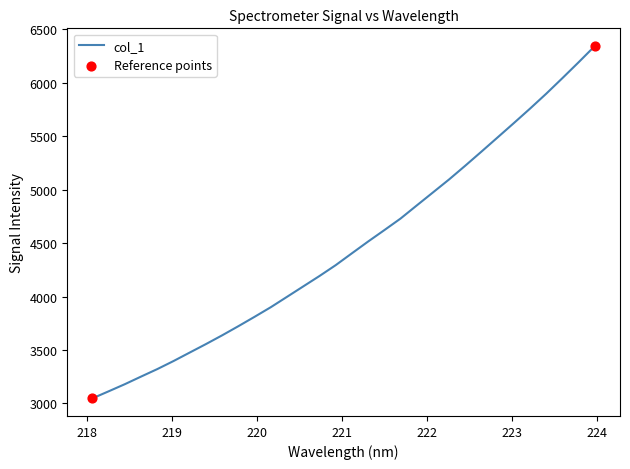

What is the maximum value shown in the chart?

6345.5